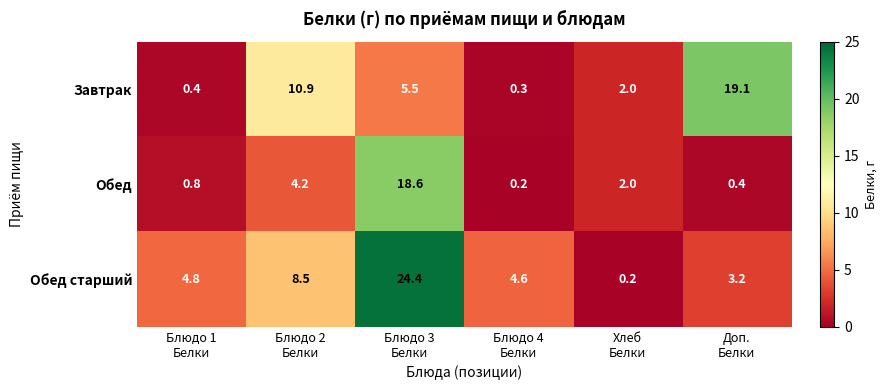

How many categories are shown in the chart?

6